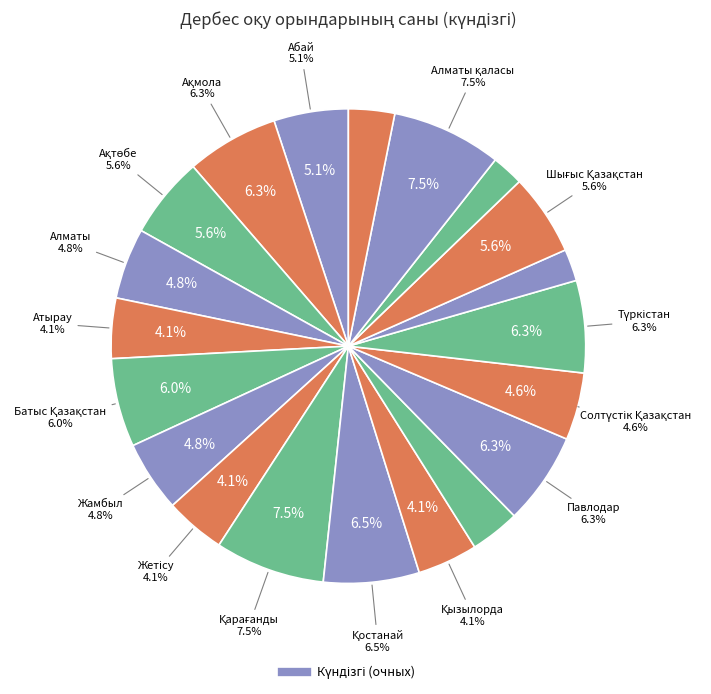

What is the largest slice in the pie chart?

Қарағанды